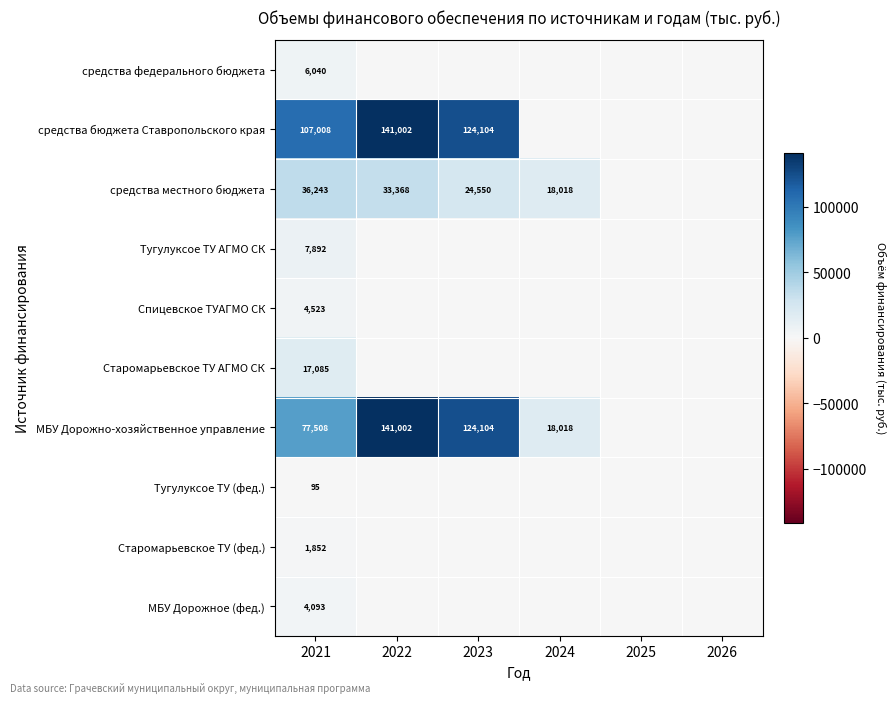

The value of Тугулуксое ТУ (фед.) at 2021 is 95. True or false?

True